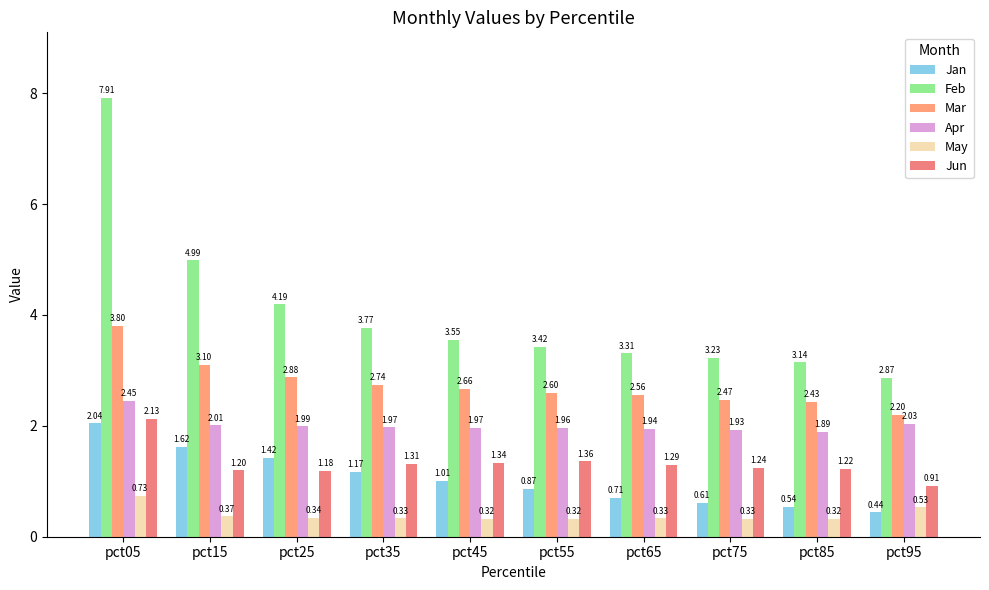

What is the maximum value for Apr?

2.5